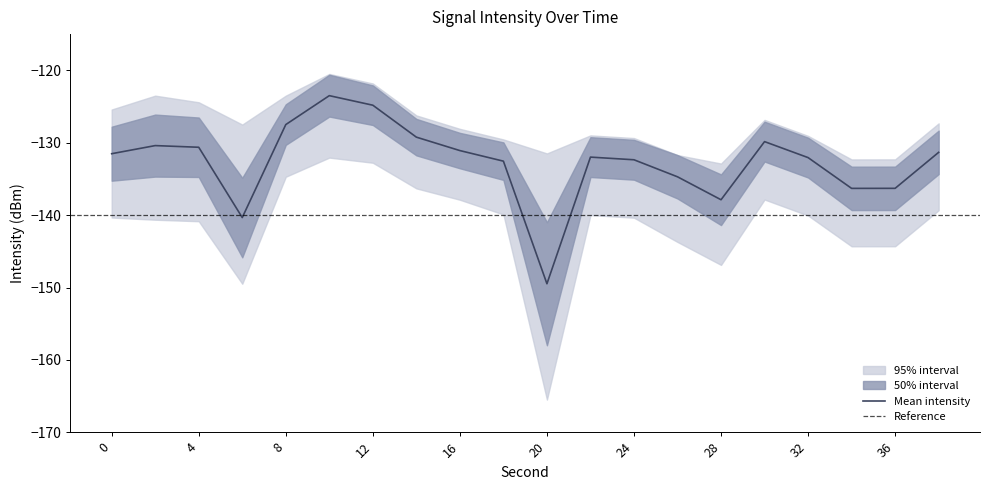

Reading right to left, what are all the values shown in this chart?

mean_intensity: 38=-131.3	36=-136.3	34=-136.3	32=-132.1	30=-129.8	28=-137.9	26=-134.7	24=-132.4	22=-132.0	20=-149.5	18=-132.5	16=-131.1	14=-129.2	12=-124.8	10=-123.5	8=-127.5	6=-140.3	4=-130.6	2=-130.4	0=-131.5
upper_bound: 38=-127.3	36=-132.3	34=-132.3	32=-129.1	30=-126.8	28=-132.9	26=-131.7	24=-129.4	22=-129.0	20=-131.5	18=-129.5	16=-128.1	14=-126.2	12=-121.8	10=-120.5	8=-123.5	6=-127.5	4=-124.4	2=-123.5	0=-125.4
lower_bound: 38=-139.3	36=-144.3	34=-144.3	32=-140.1	30=-137.8	28=-146.9	26=-143.7	24=-140.4	22=-140.0	20=-165.5	18=-139.9	16=-137.9	14=-136.3	12=-132.8	10=-132.1	8=-134.7	6=-149.5	4=-140.8	2=-140.6	0=-140.3